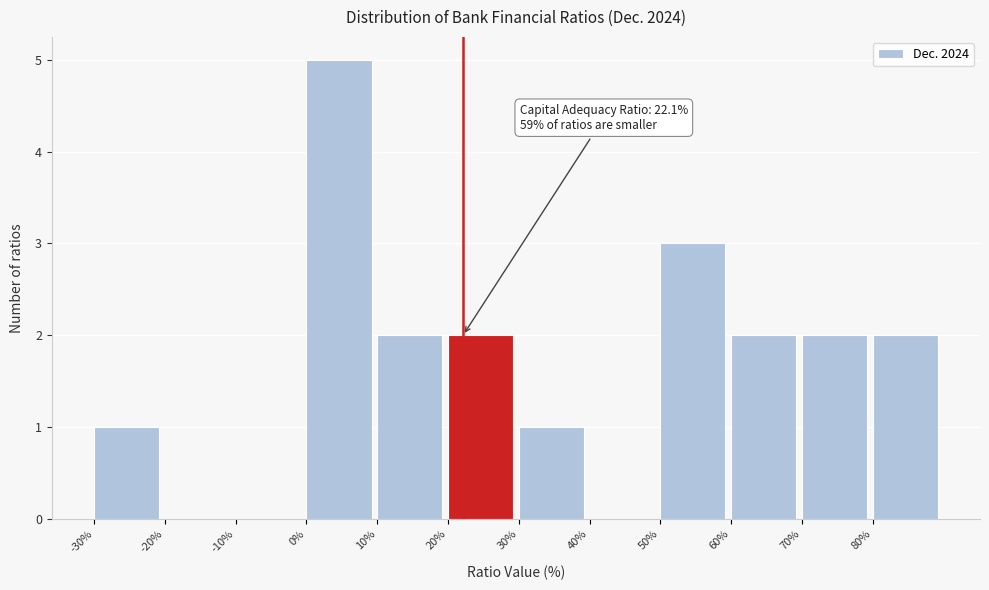

Over which range of the x-axis is the bar tallest?

0 to 10